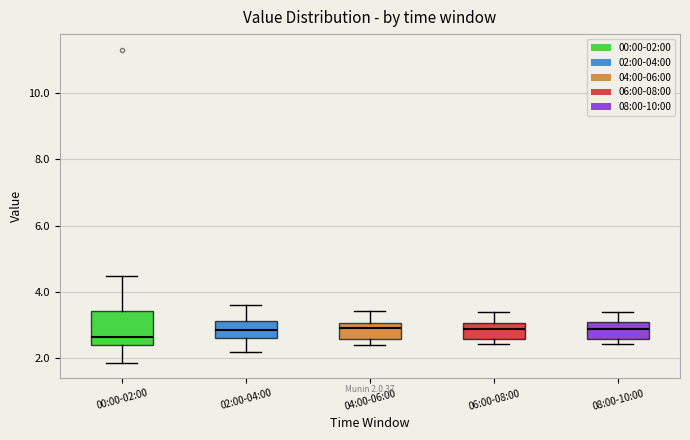

Comparing the boxes themselves (not the whiskers), which one is the tallest?

00:00-02:00